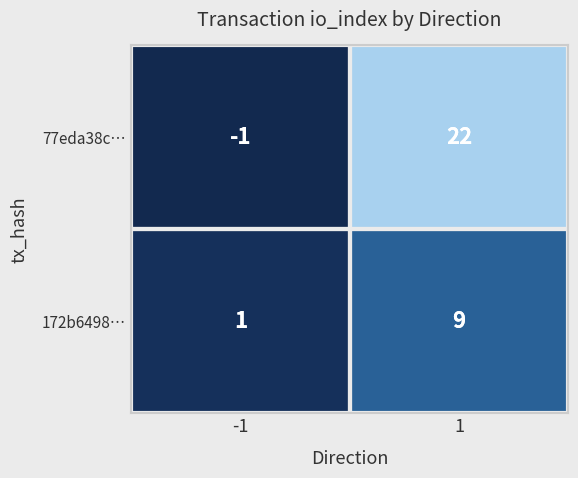

What is the difference between the maximum and minimum values in the 77eda38c… series?

23